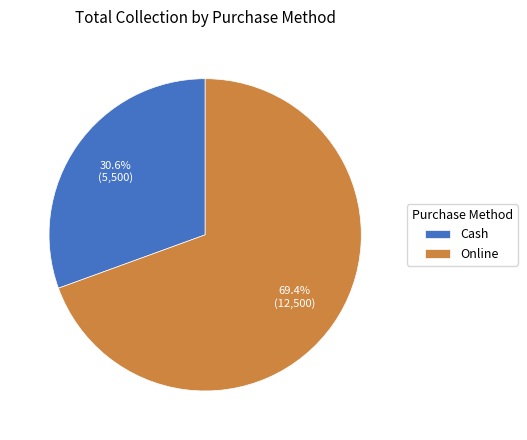

How many segments does this pie chart have?

2